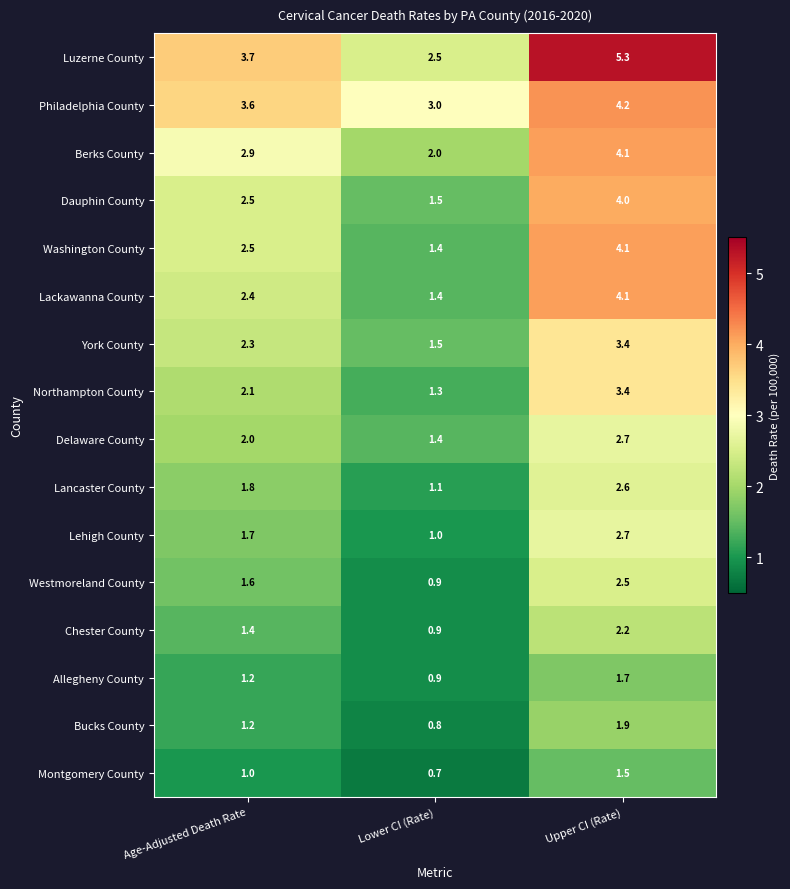

What is the approximate value of Chester County at Lower CI (Rate)?

0.9